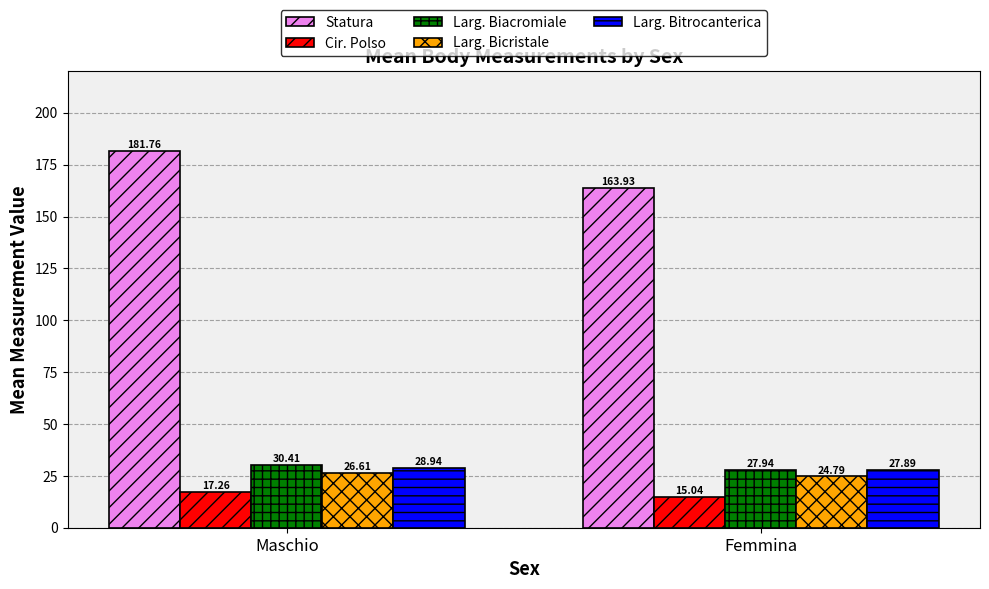

What is the difference between the Statura values at Femmina and Maschio?

17.8